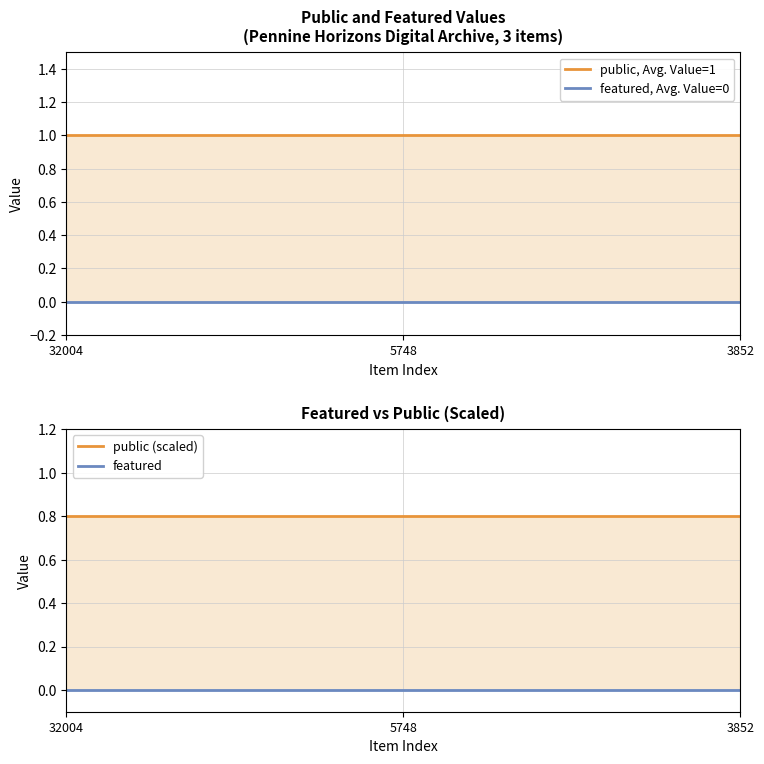

What is the sum of all public values?

3